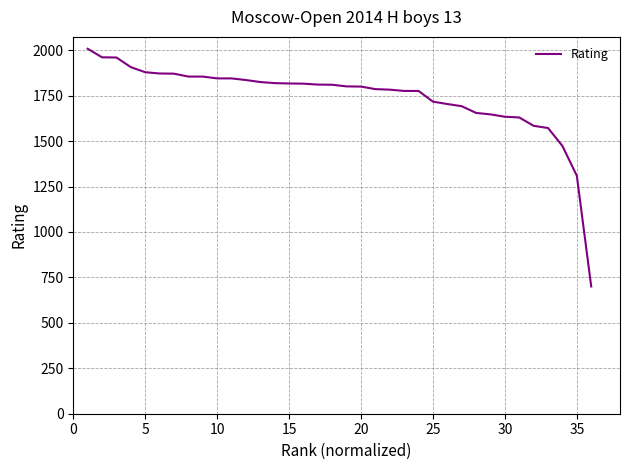

What is the difference between the maximum and minimum values?

1308